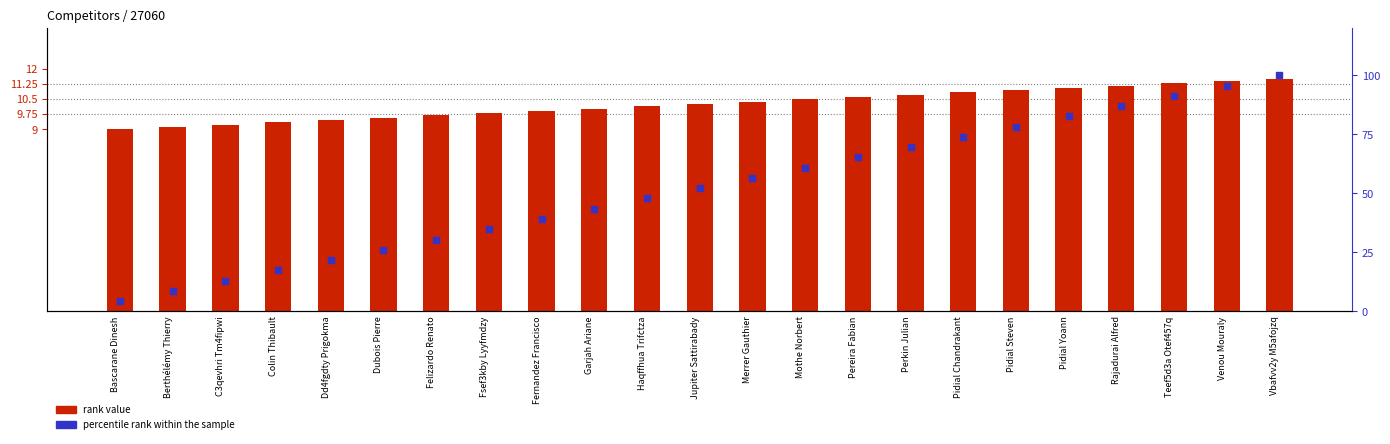

At how many categories does at least one series exceed 5?

23